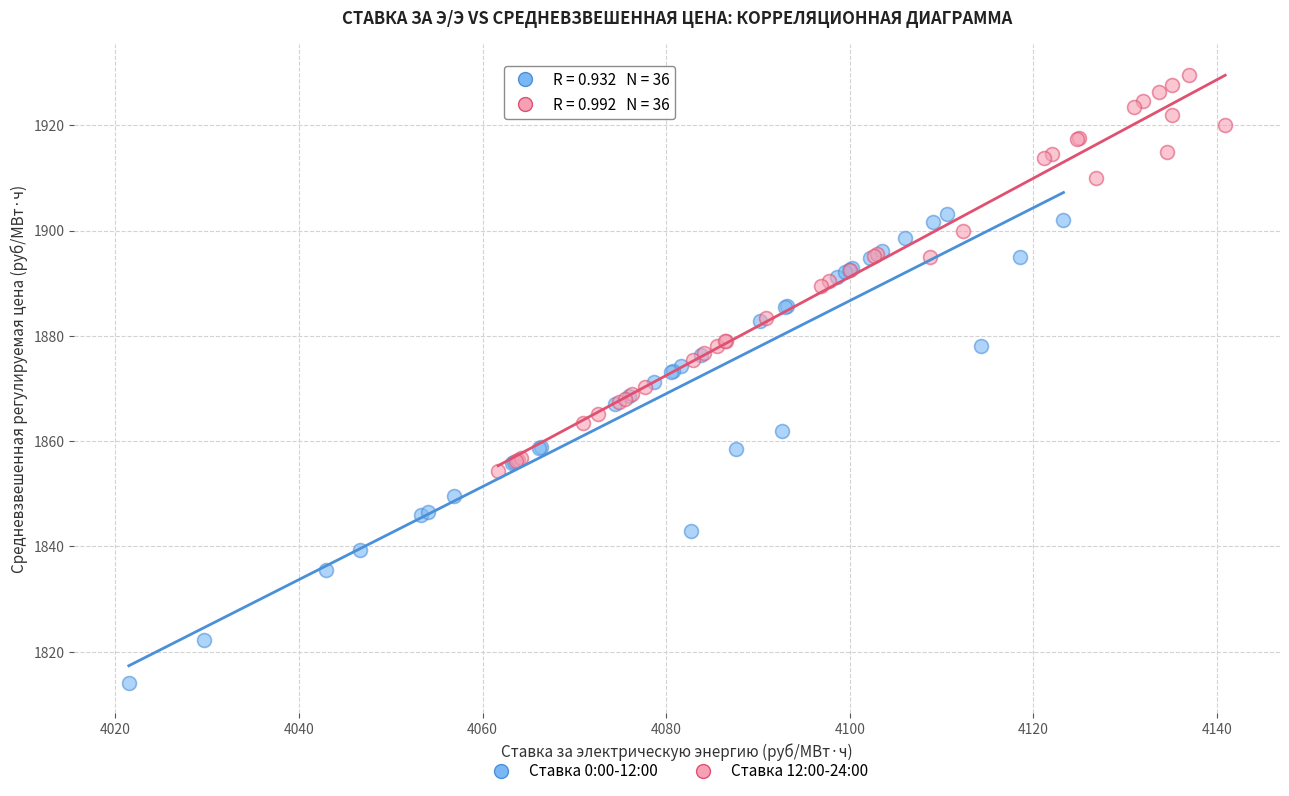

Which series reaches the minimum Y coordinate?

Ставка 0:00-12:00